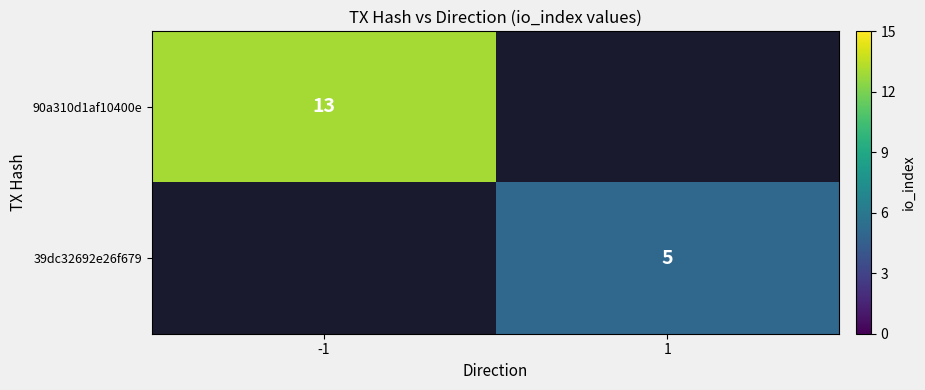

Is it true that 39dc32692e26f679 equals 7 at 1?

False